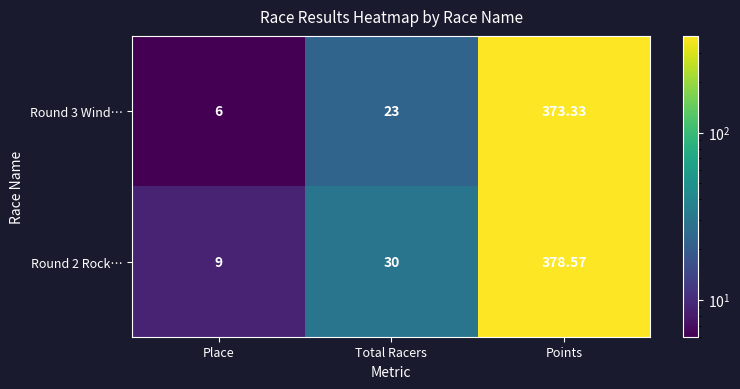

At which label is Round 3 Wind… closest to 189?

Total Racers